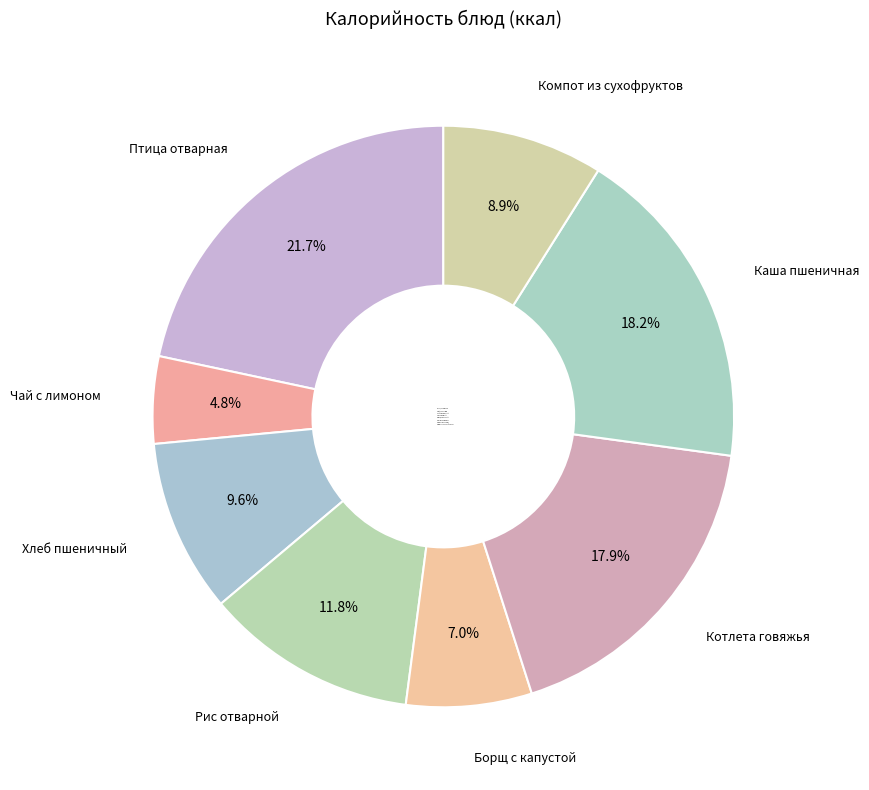

What percentage do Птица отварная and Компот из сухофруктов together represent?

30.6%